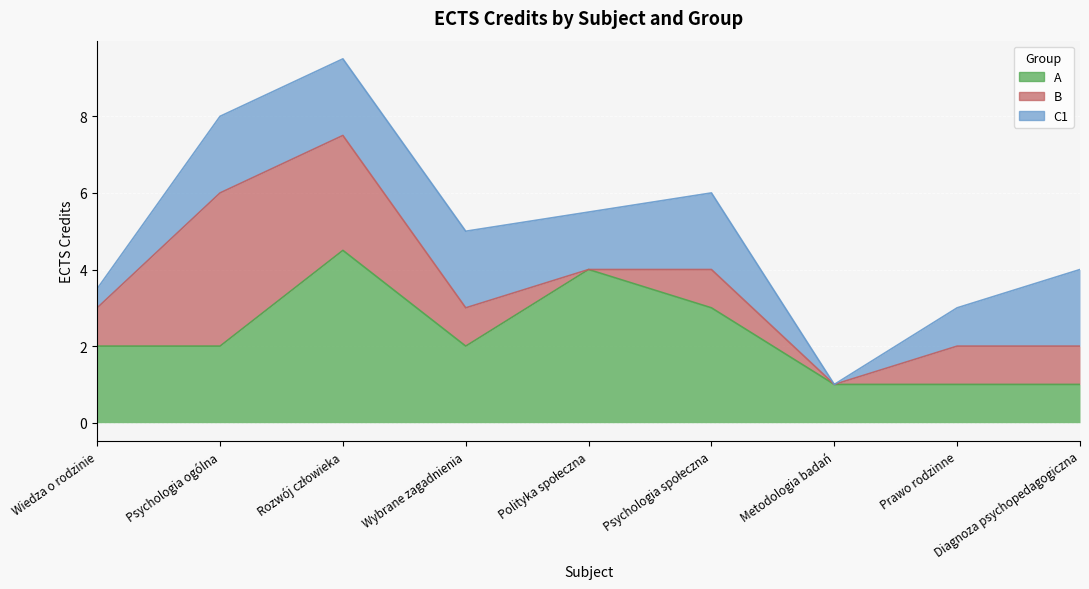

What is the value of the A point at the 1st from the left?

2.0